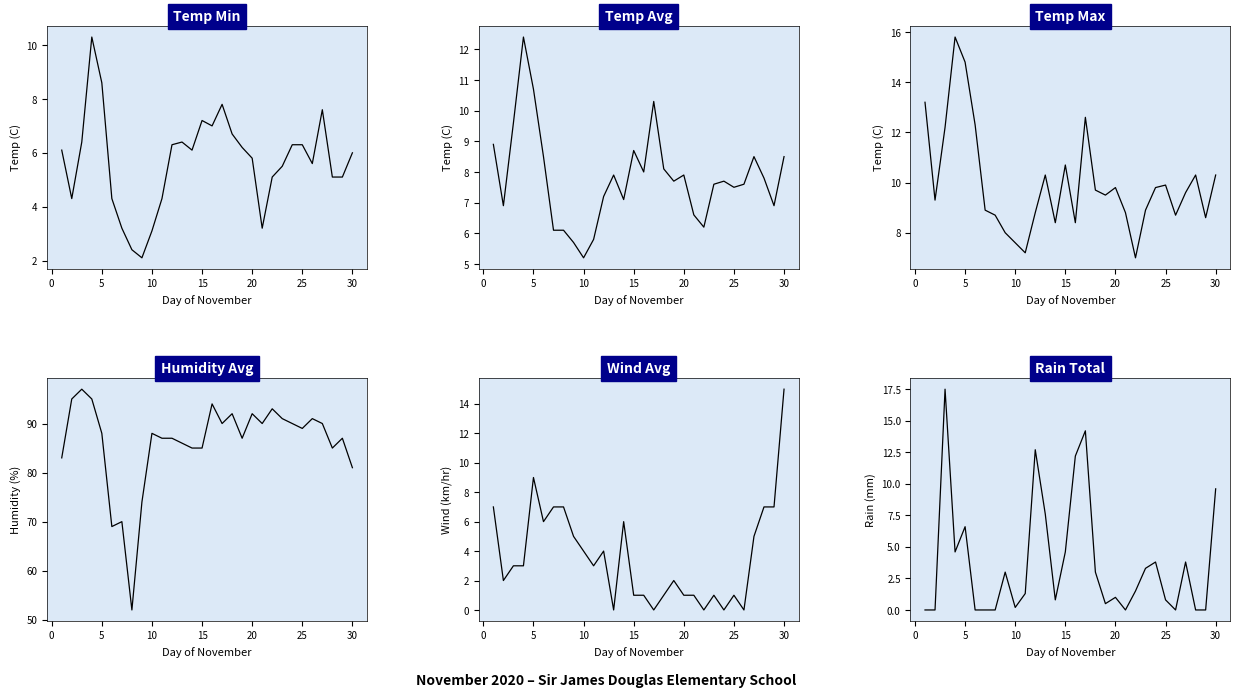

How many interior local valleys does the Wind Avg series have?

8